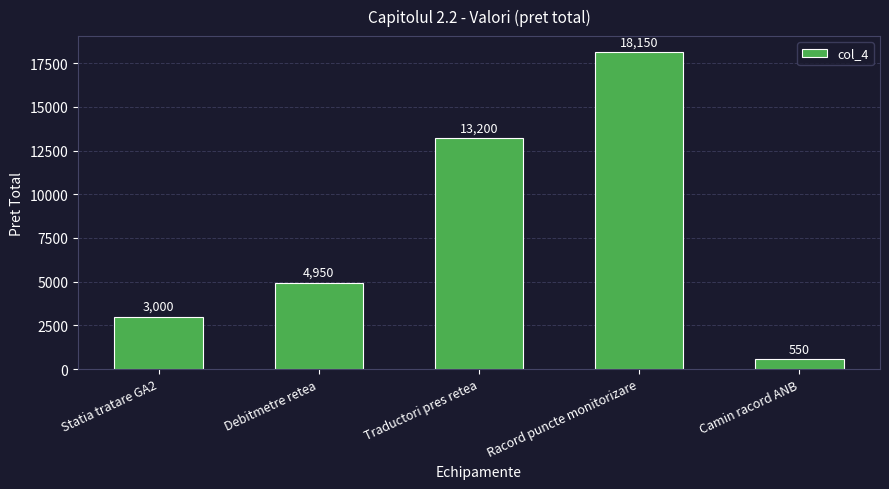

How many distinct data groups are displayed?

1